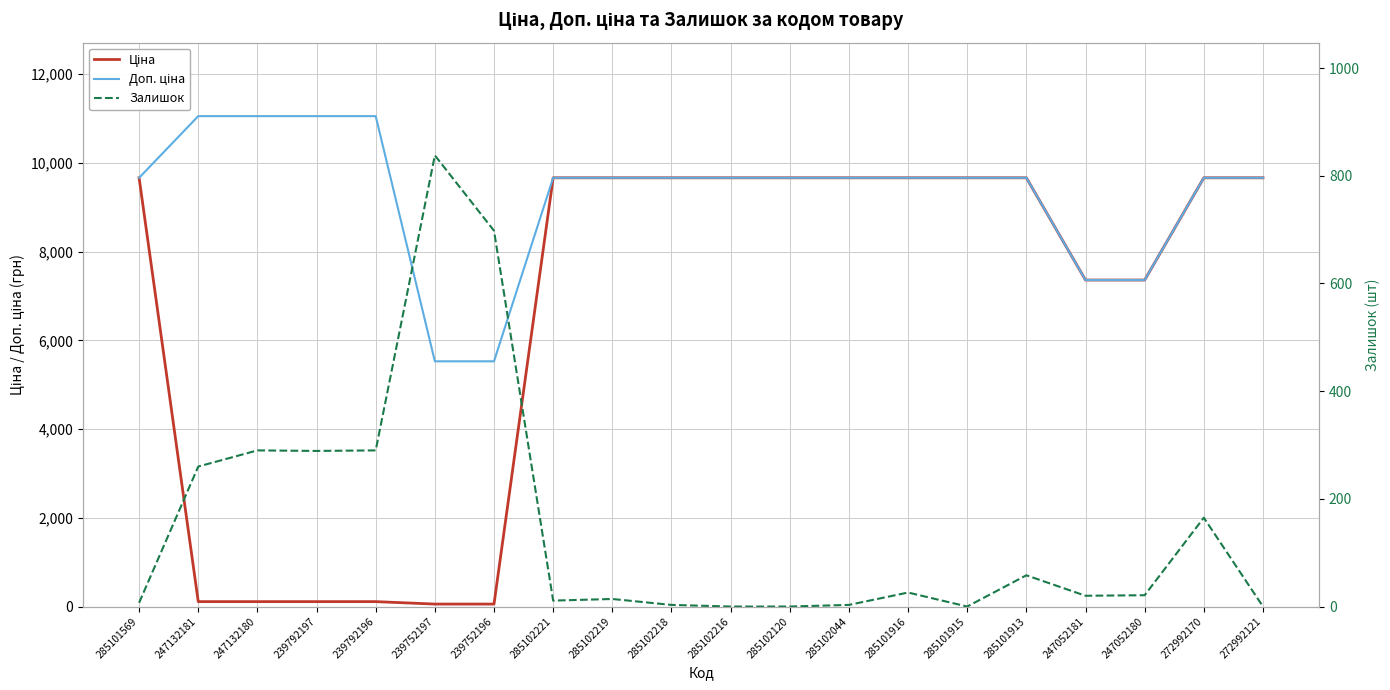

Is it true that Ціна equals 9664.7 at 272992121?

True